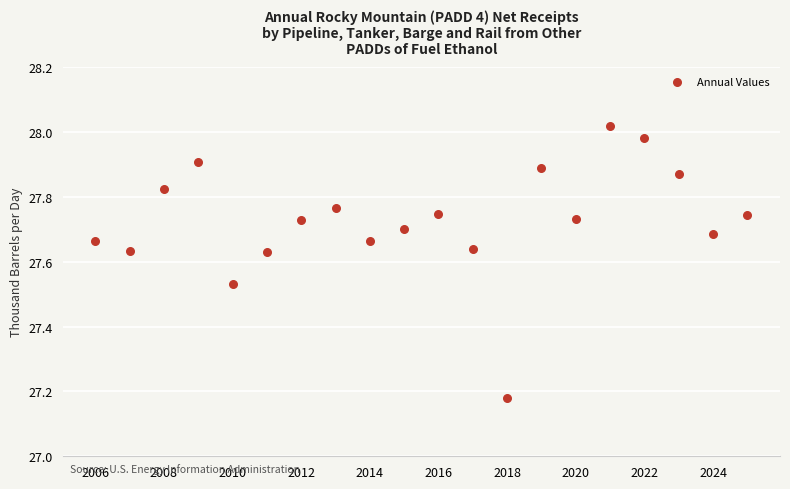

What is the range of Y values (max minus min)?

0.8